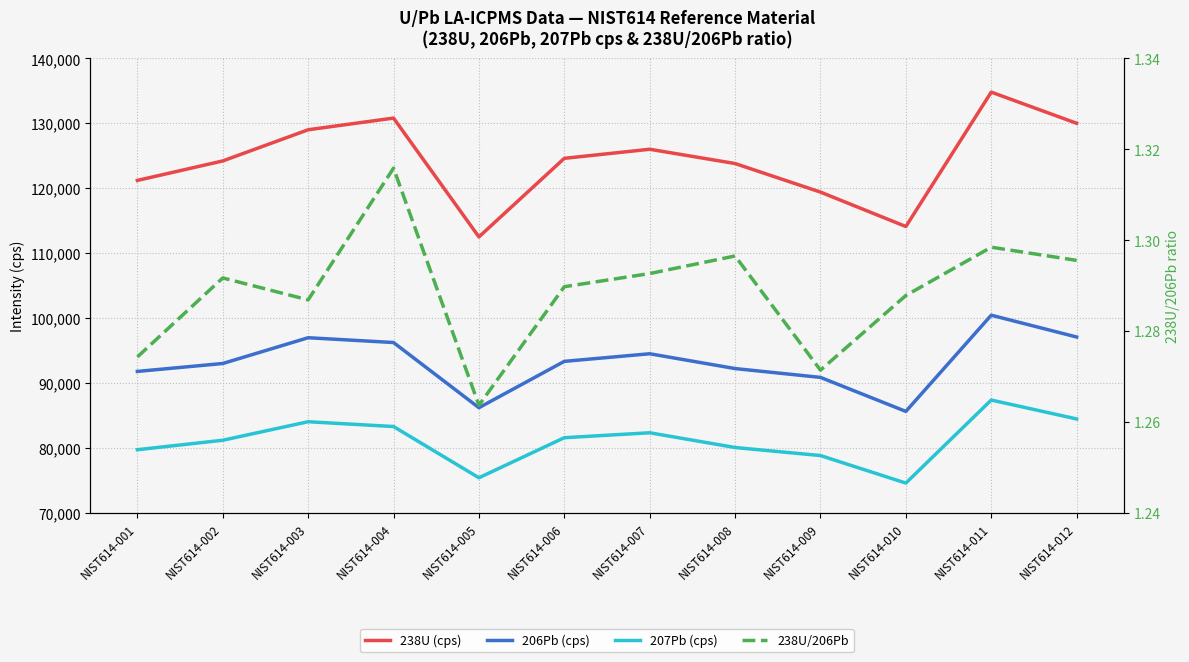

At how many categories does at least one series exceed 45982?

12